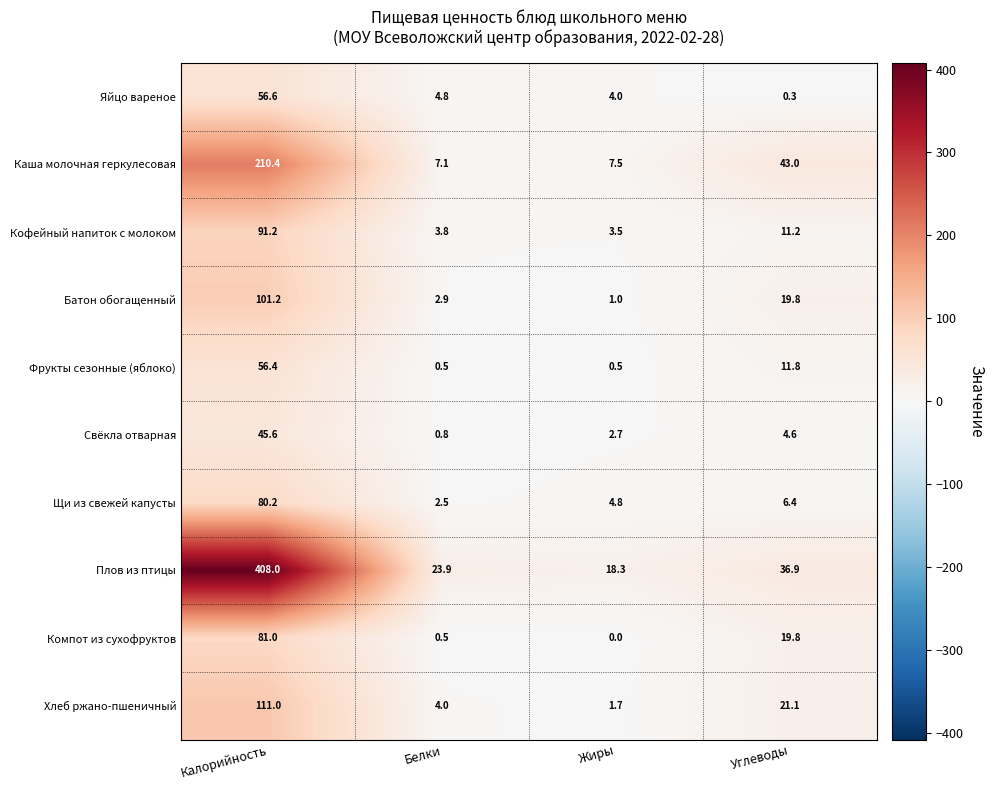

What is the lowest value of the Фрукты сезонные (яблоко) series?

0.5